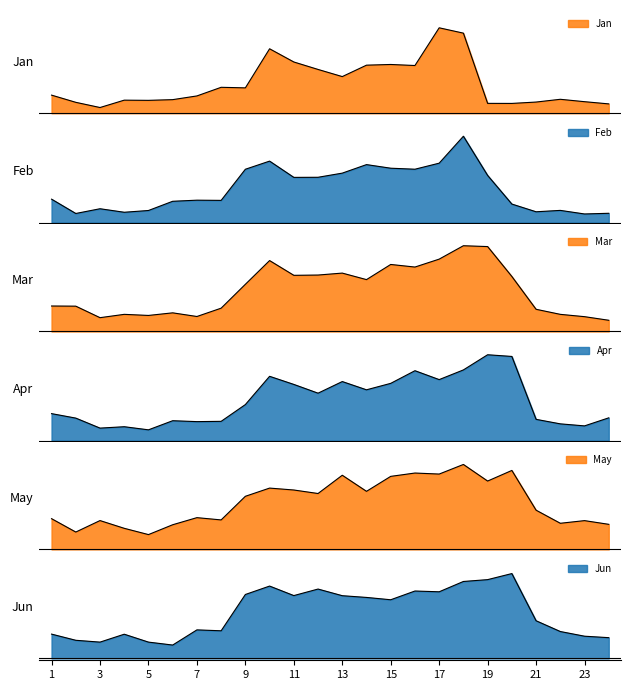

What is the total value across all series at 15?

3401.0